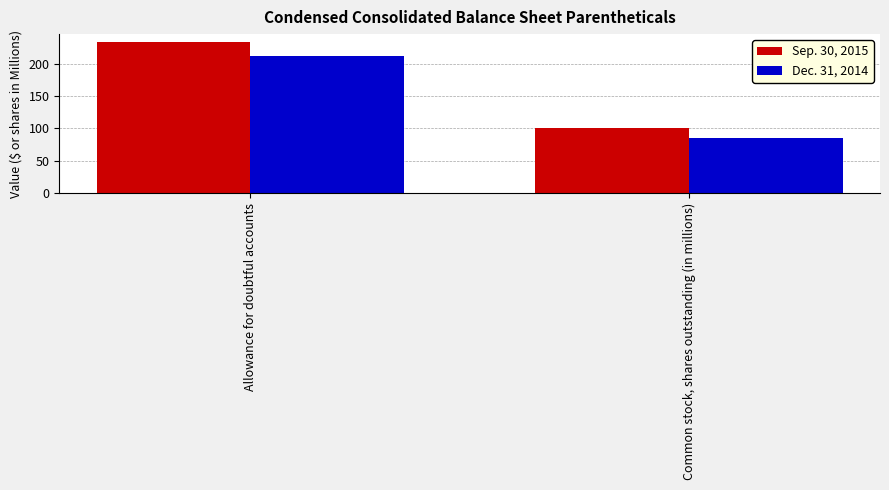

At which label does Sep. 30, 2015 first exceed 234?

Allowance for doubtful accounts